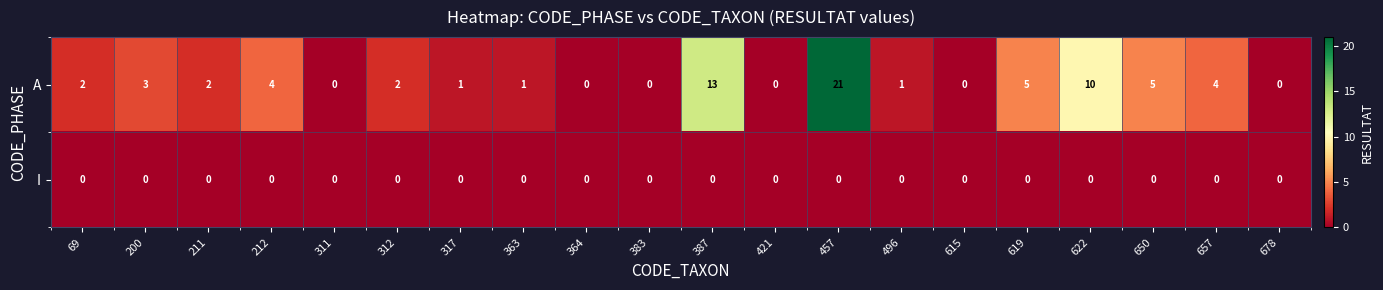

Which series has the largest total across all categories?

A